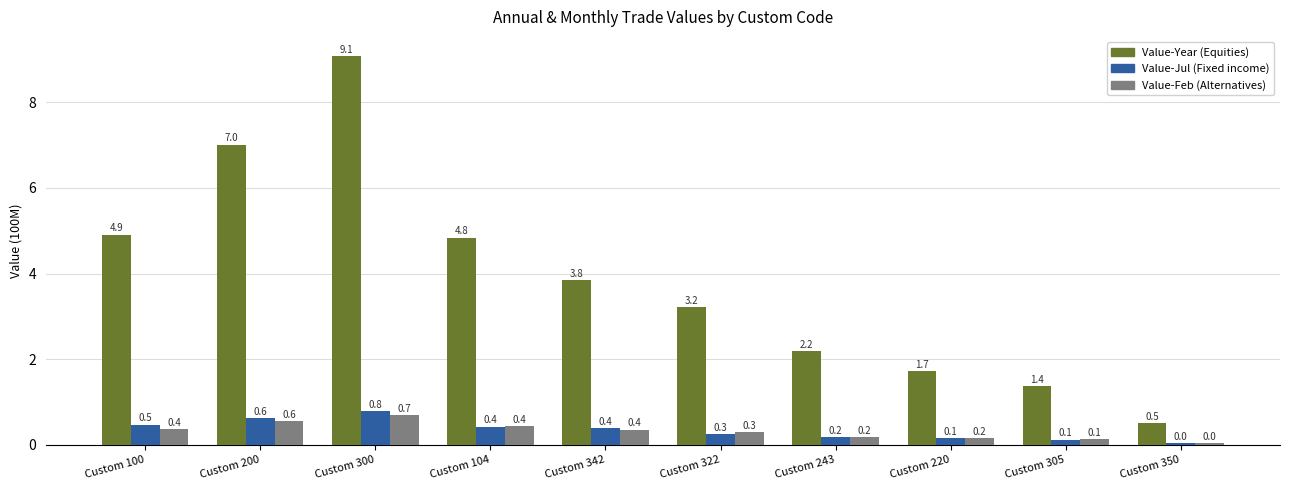

What is the spread (max minus min) of values at Custom 350?

0.5